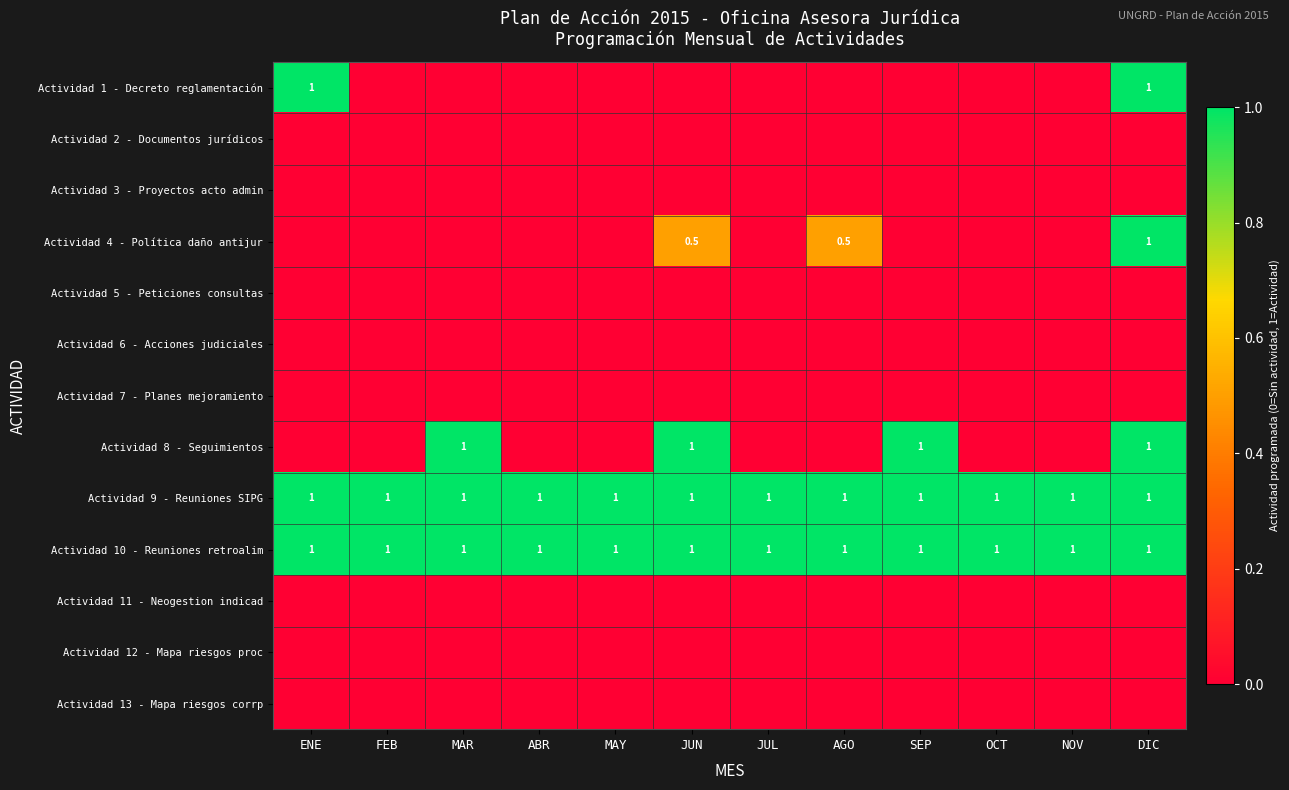

What is the difference between the highest and lowest values at JUL?

1.0